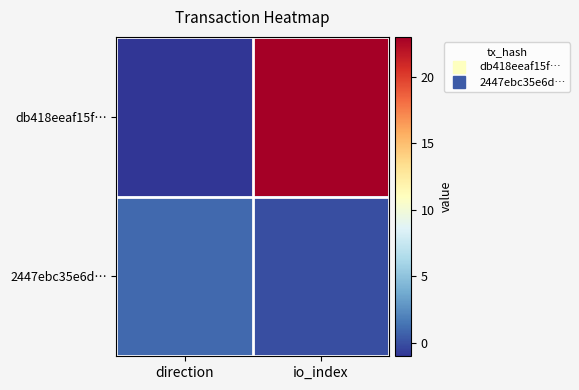

Which series has the largest total across all categories?

db418eeaf15f…